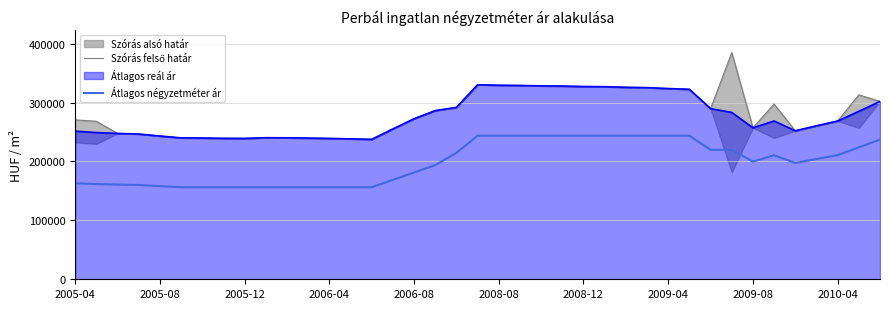

What is the highest value of the Átlagos négyzetméter ár series?

243750